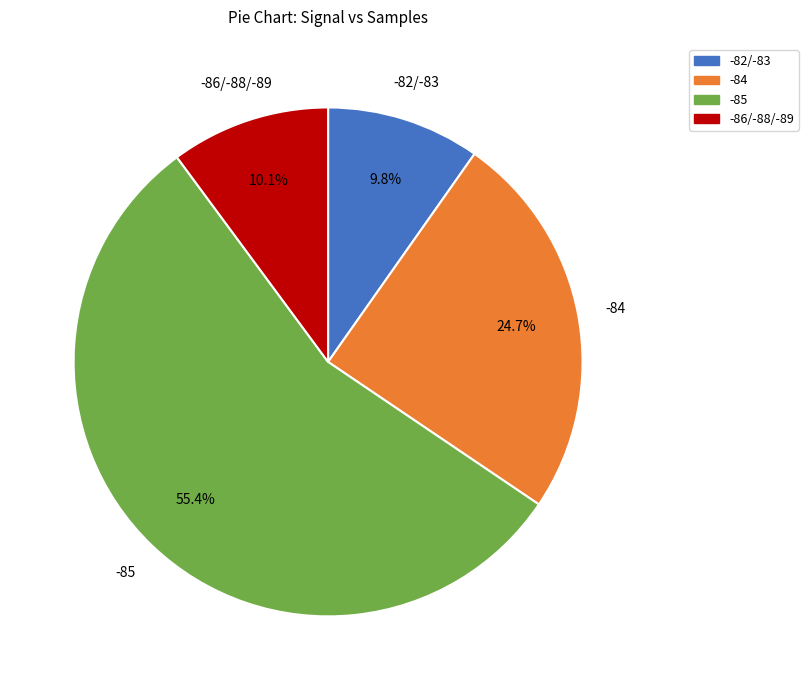

Does any single category account for the majority?

Yes